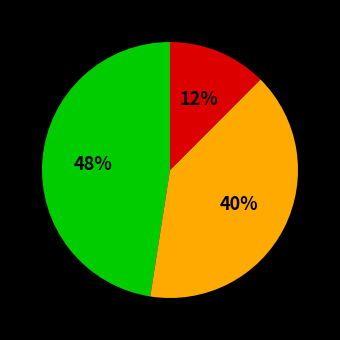

Is there a majority slice in this chart?

No